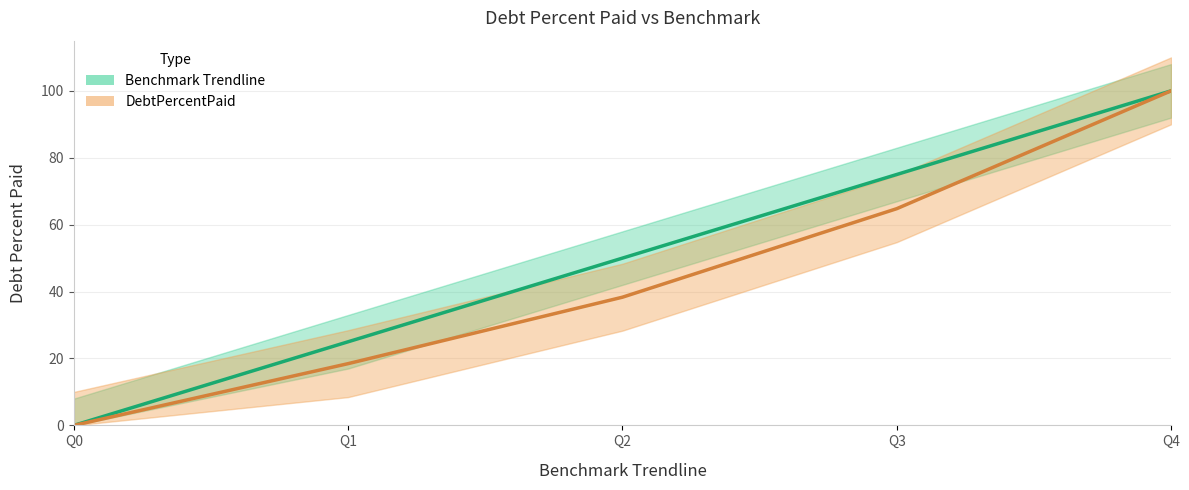

What is the total value across all series at Q1?

43.5